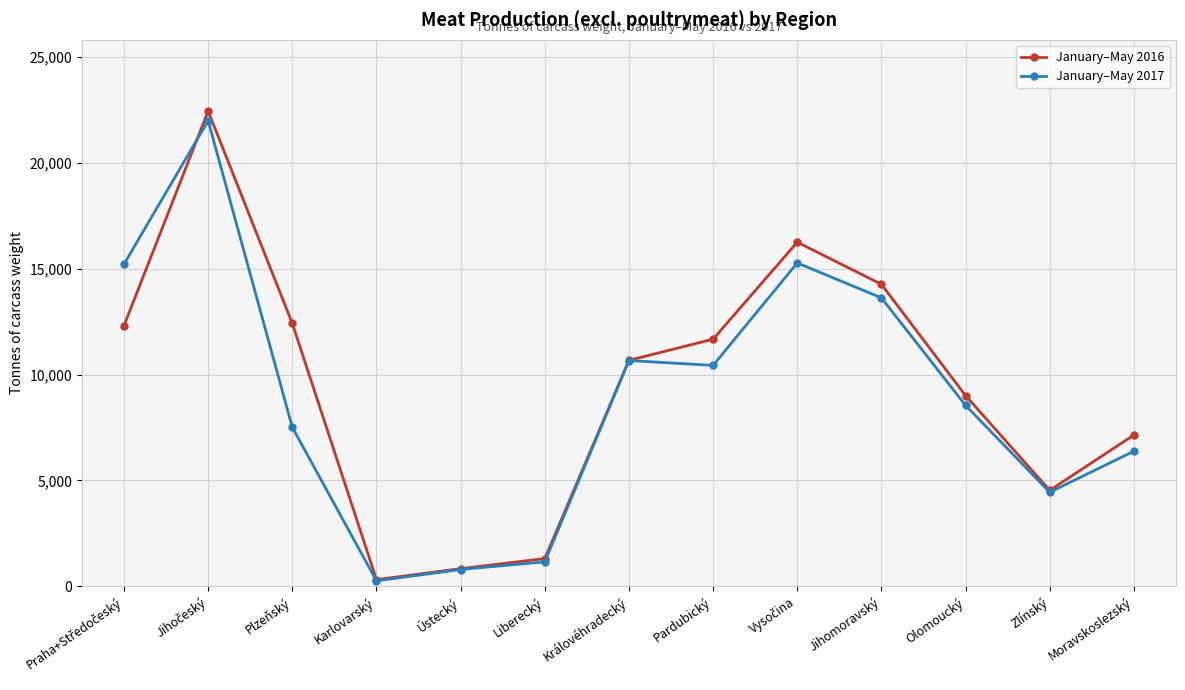

Rank the series by their average value, from lowest to highest.

January–May 2017, January–May 2016